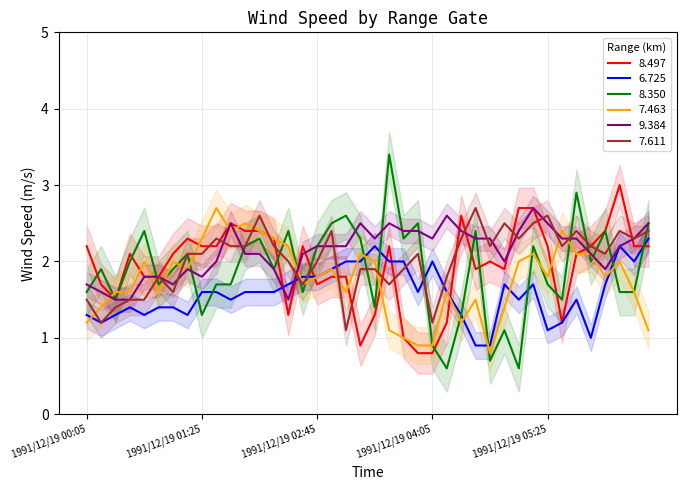

True or false: 6.725 and 9.384 cross at least once.

True